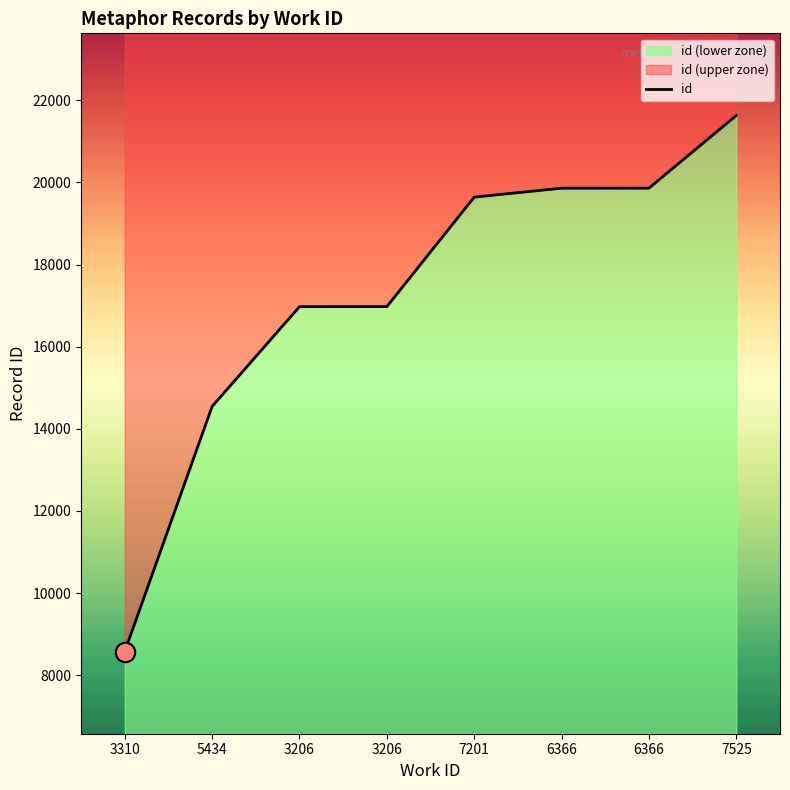

What is the minimum value shown in the chart?

8576